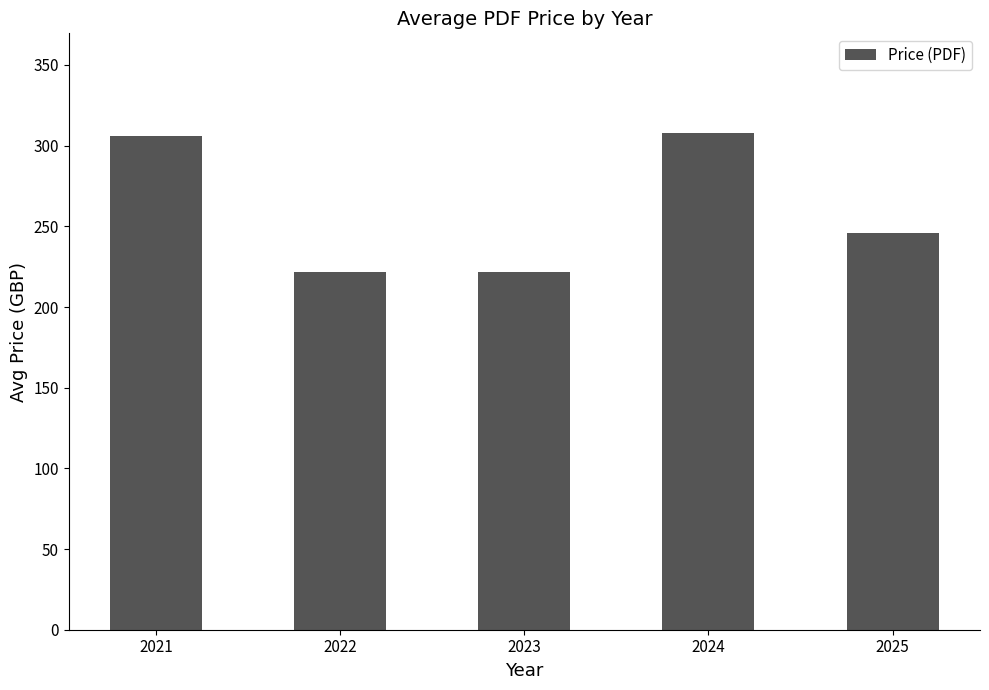

Reading left to right, what are all the values shown in this chart?

306	222	222	308	246